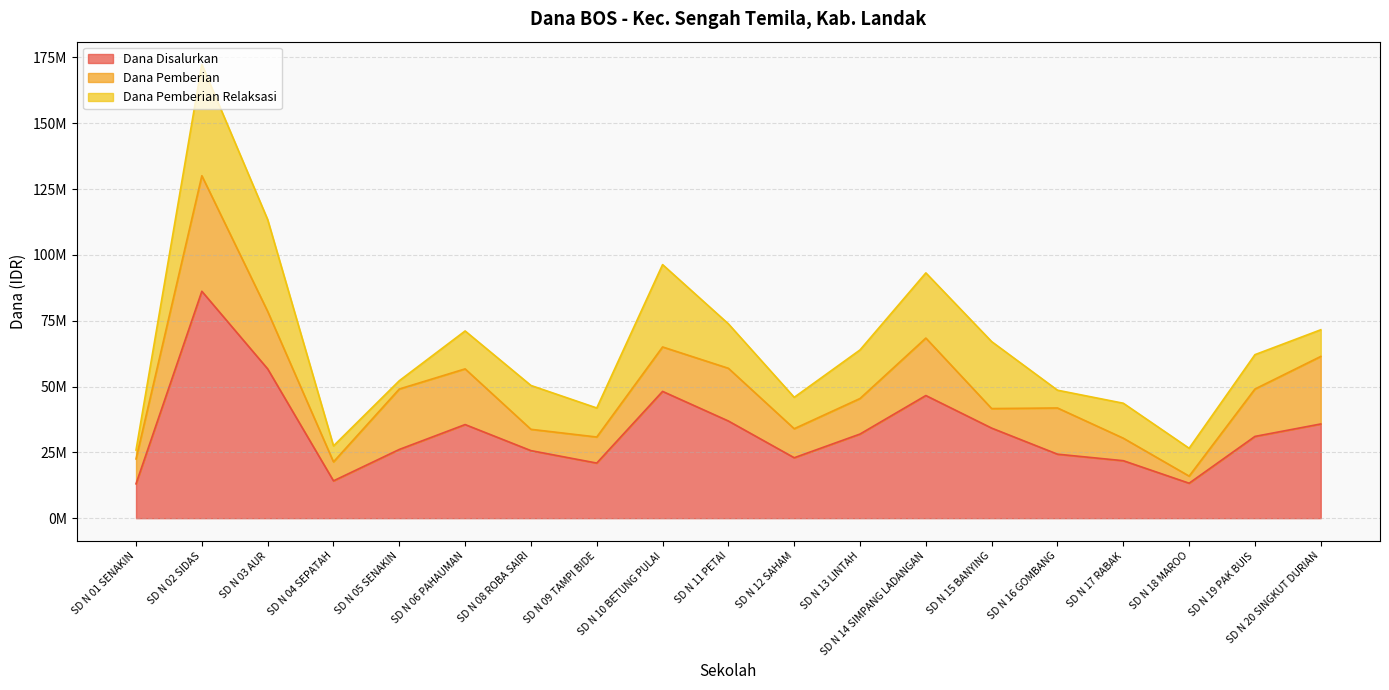

What are all the series names shown in the legend?

Dana Disalurkan, Dana Pemberian, Dana Pemberian Relaksasi